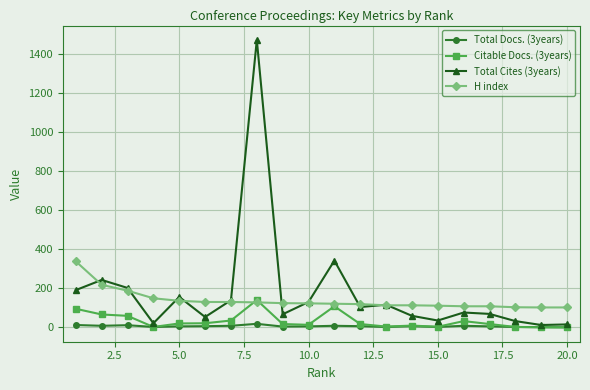

What are all the series names shown in the legend?

Total Docs. (3years), Citable Docs. (3years), Total Cites (3years), H index